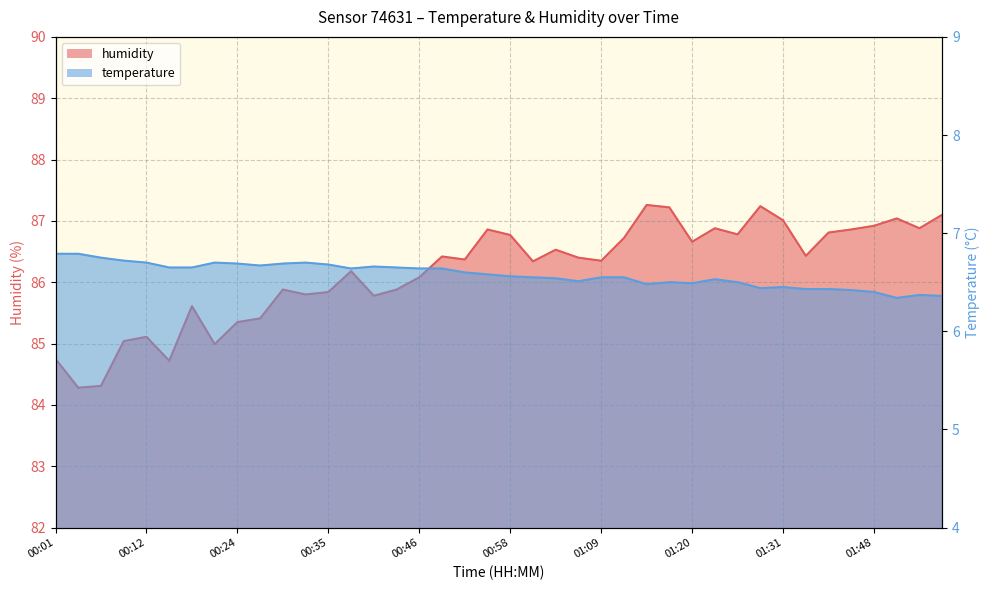

True or false: humidity and temperature cross at least once.

False